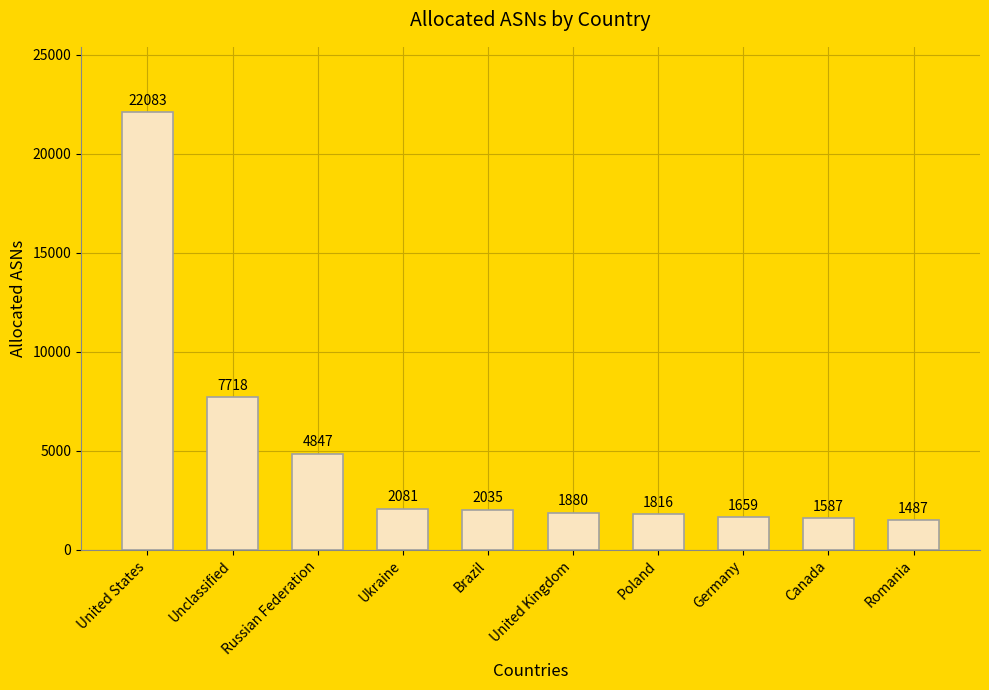

What is the sum of the values at Unclassified and Russian Federation?

12565